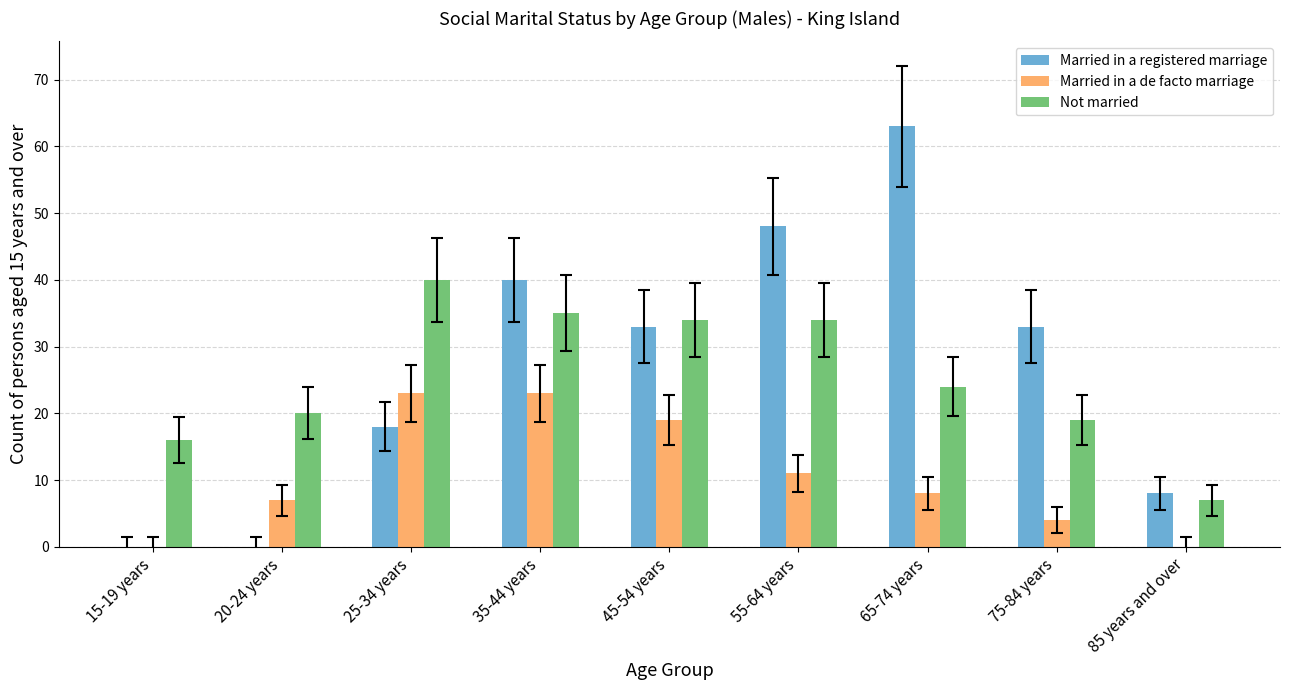

How many series are shown in this chart?

3